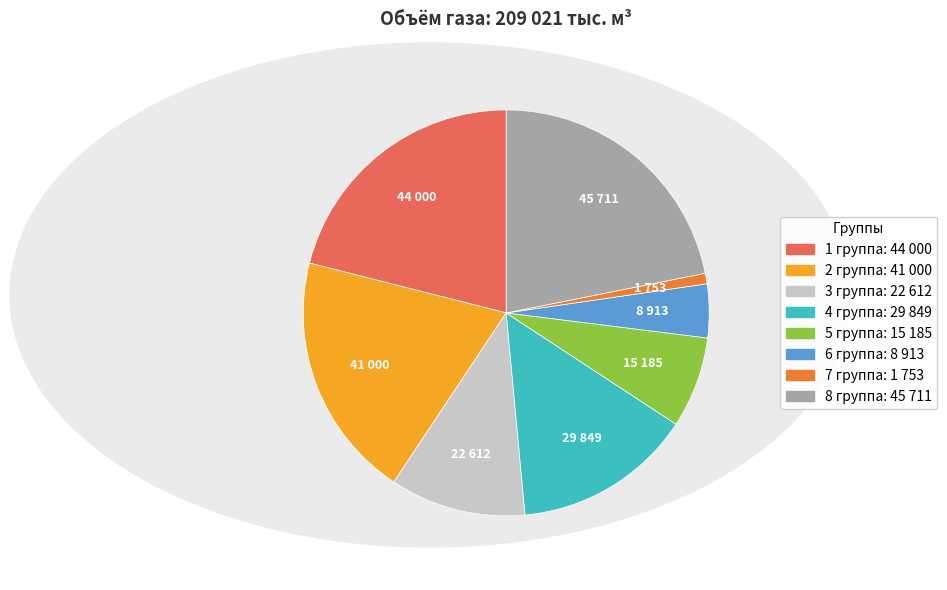

Which slice is the smallest?

7 группа